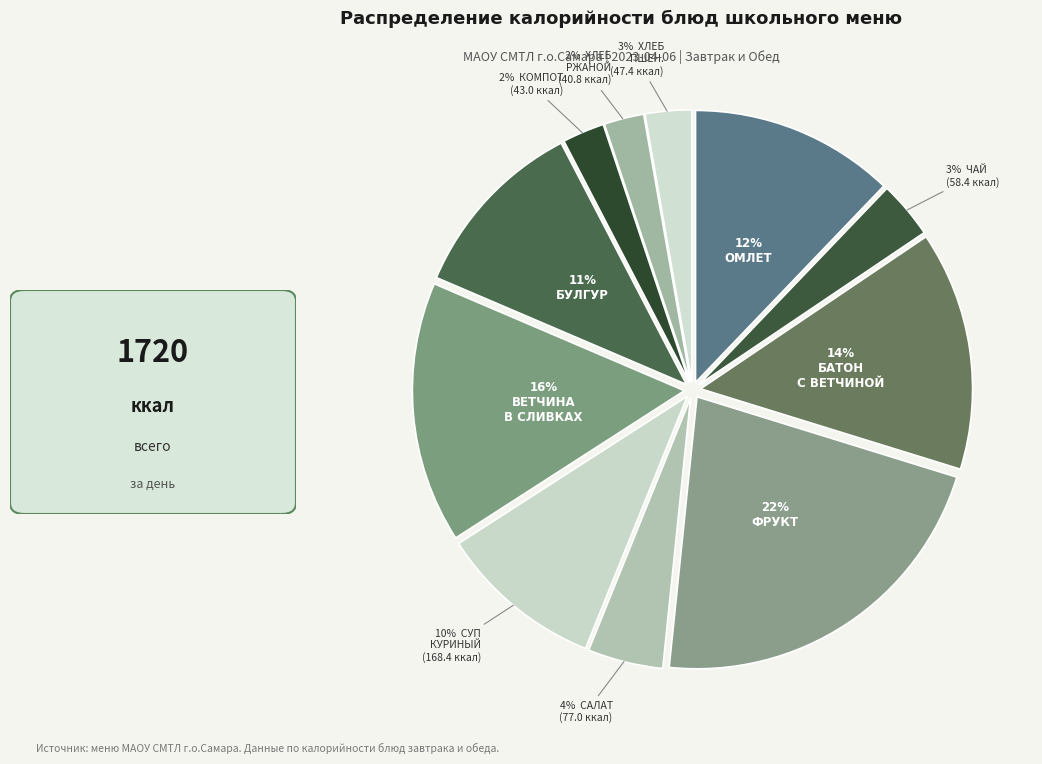

How many segments does this pie chart have?

11